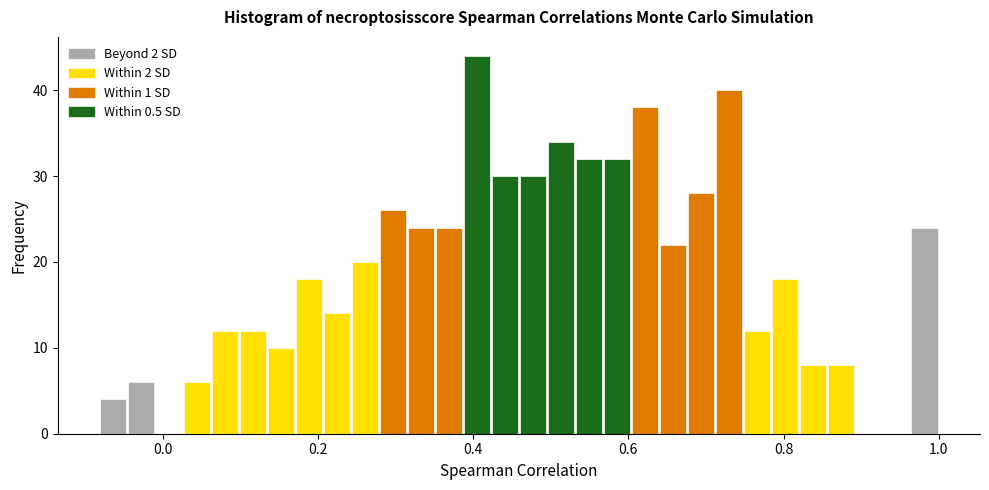

Read against the x-axis, roughly where is the centre of the tallest bar?

0.40